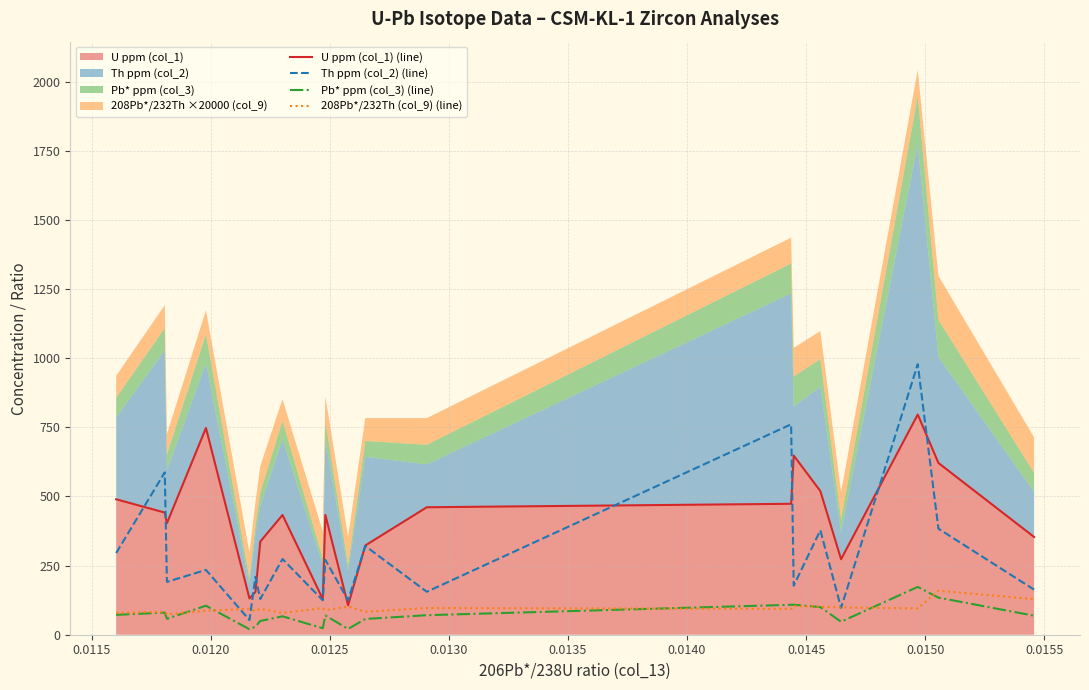

Which series has the largest total across all categories?

U ppm (col_1) (line)